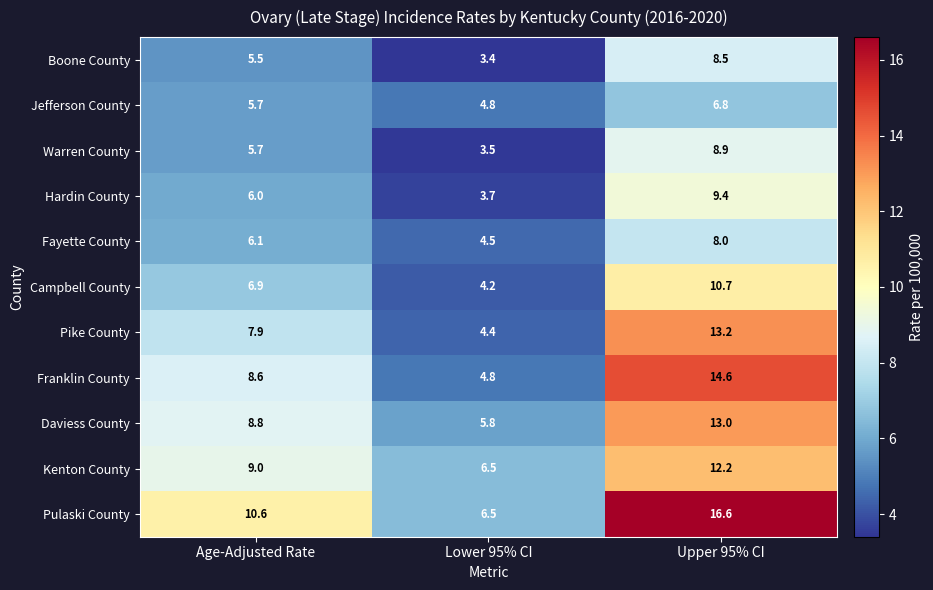

Rank the series by their maximum value, from lowest to highest.

Jefferson County, Fayette County, Boone County, Warren County, Hardin County, Campbell County, Kenton County, Daviess County, Pike County, Franklin County, Pulaski County